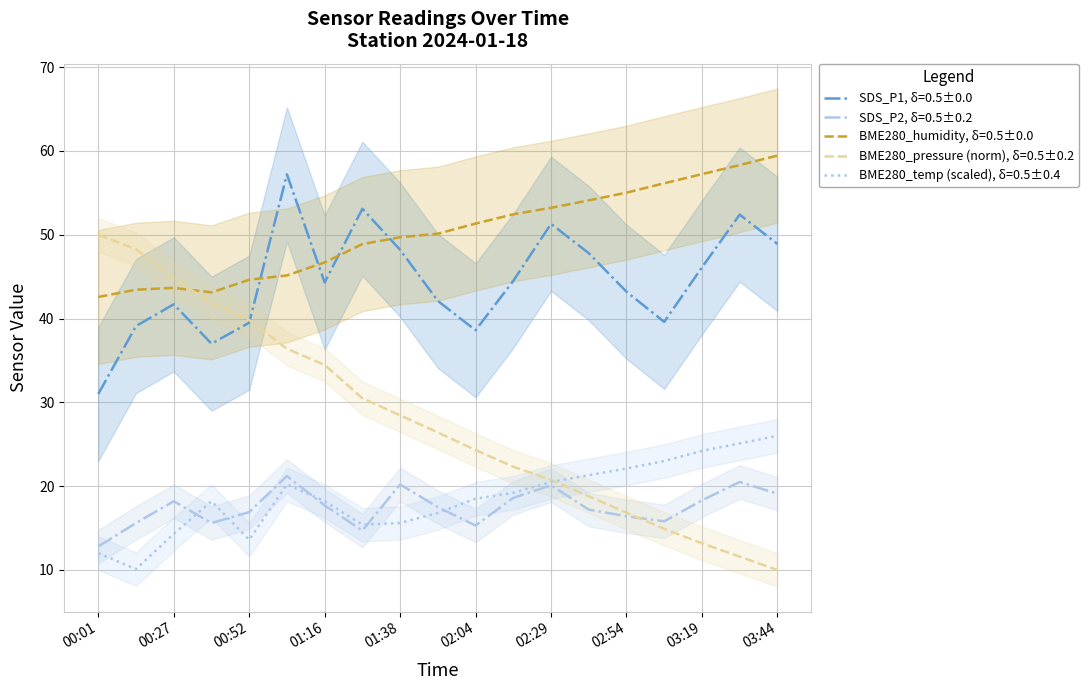

Does the chart display data point markers on the line(s)?

No